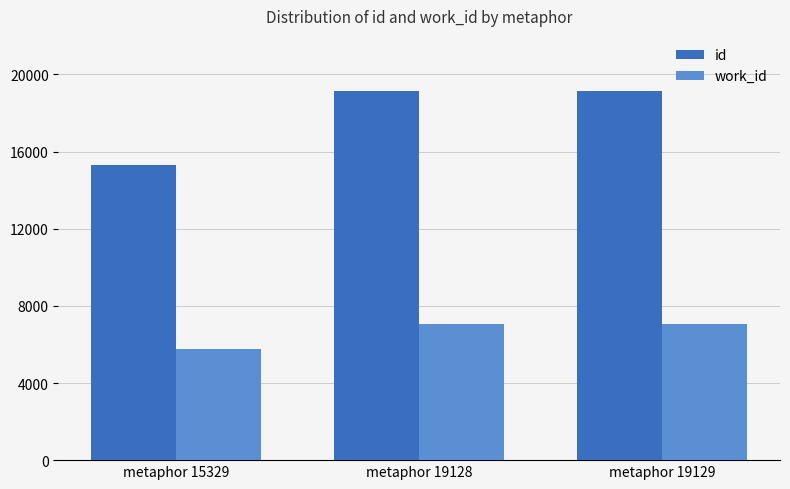

What value does the work_id series have at metaphor 19128, to the nearest 50?

7100